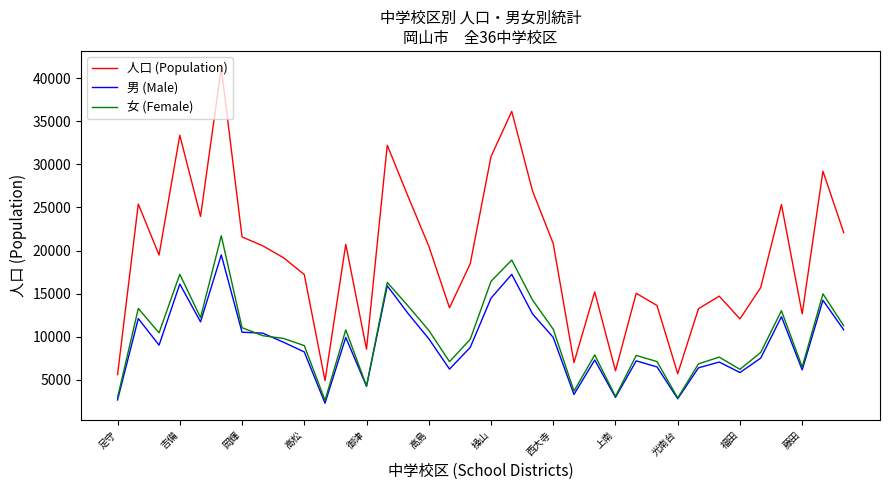

Rank the series by their maximum value, from highest to lowest.

人口 (Population), 女 (Female), 男 (Male)